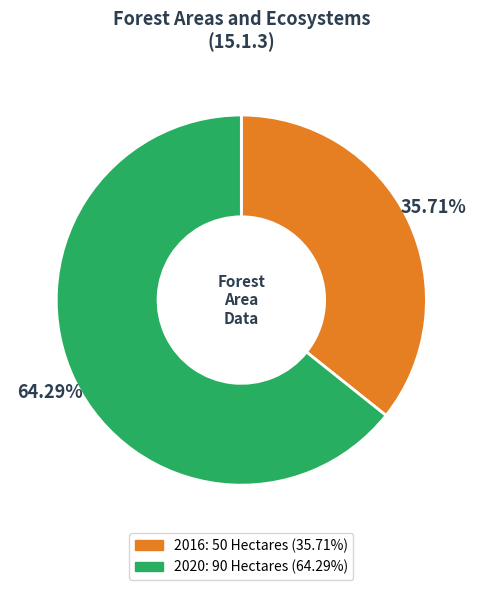

To the nearest percent, what portion does 2020 represent?

64%